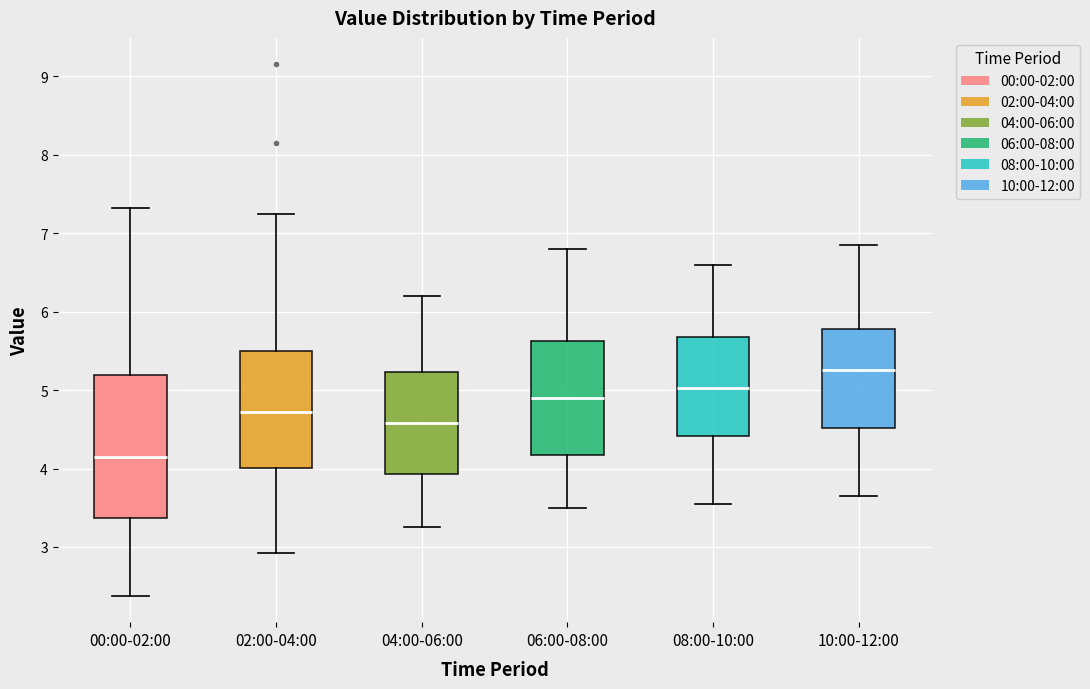

Where is the lower edge of the box for 04:00-06:00 on the y-axis? The values are not printed on the chart, so give them approximately, as read against the axis.

3.9